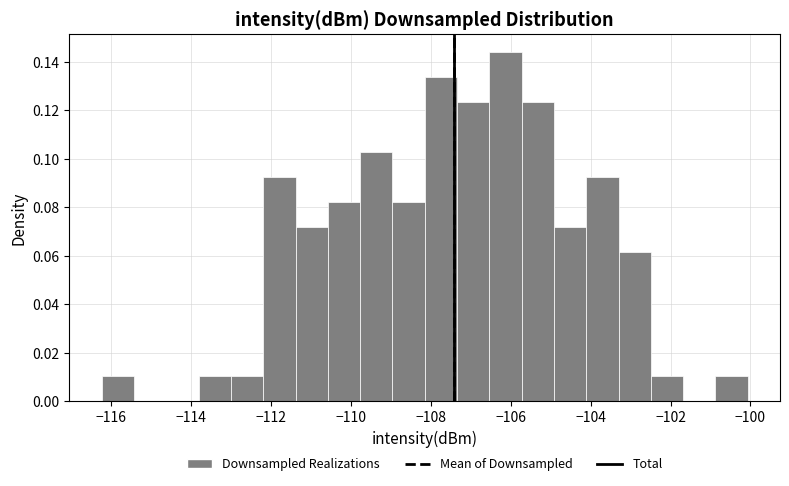

Reading left to right, transcribe this chart: for each bar, give the range it covers on the x-axis and its height. Neither the bar edges nor the heights are printed on the chart, so give them approximately, as read against the axes.

-116.2 to -115.4: 0.010
-115.4 to -114.6: 0
-114.6 to -113.8: 0
-113.8 to -113.0: 0.010
-113.0 to -112.2: 0.010
-112.2 to -111.4: 0.092
-111.4 to -110.6: 0.072
-110.6 to -109.8: 0.082
-109.8 to -109.0: 0.104
-109.0 to -108.2: 0.082
-108.2 to -107.4: 0.134
-107.4 to -106.6: 0.124
-106.6 to -105.8: 0.144
-105.8 to -105.0: 0.124
-105.0 to -104.2: 0.072
-104.2 to -103.4: 0.092
-103.4 to -102.4: 0.062
-102.4 to -101.6: 0.010
-101.6 to -100.8: 0
-100.8 to -100.0: 0.010